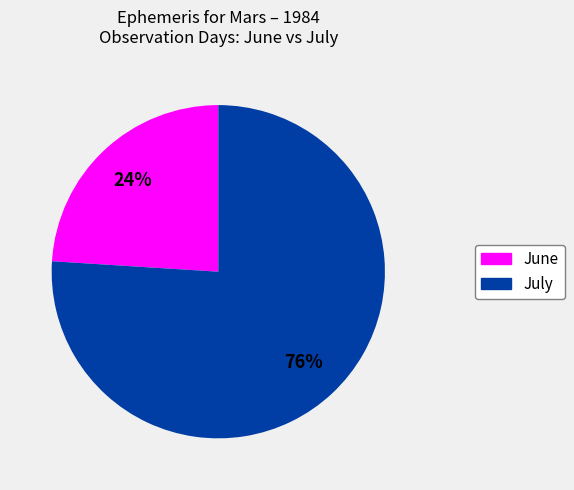

Is there a majority slice in this chart?

Yes